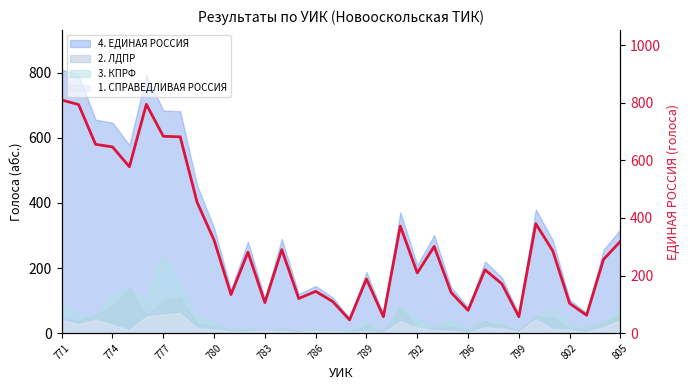

What is the value of the 5th point from the left?

578